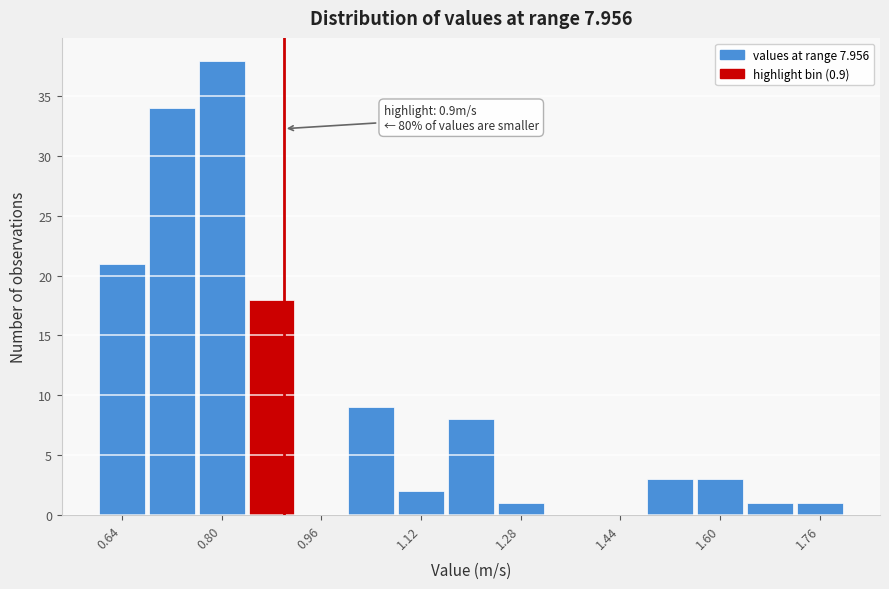

Which range on the x-axis has the tallest bar?

0.76 to 0.84